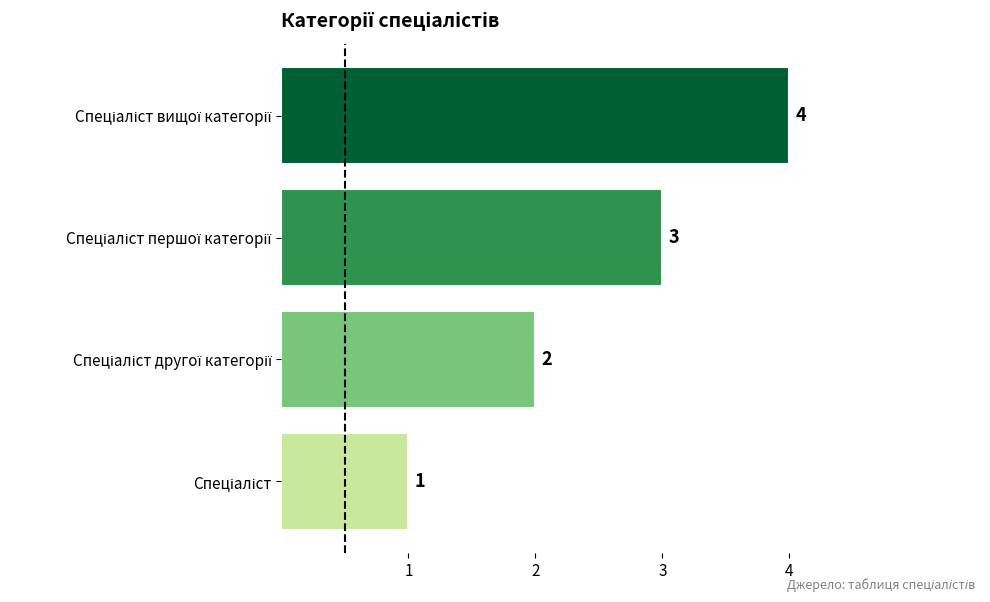

Count the values in the range 2 to 4.

3